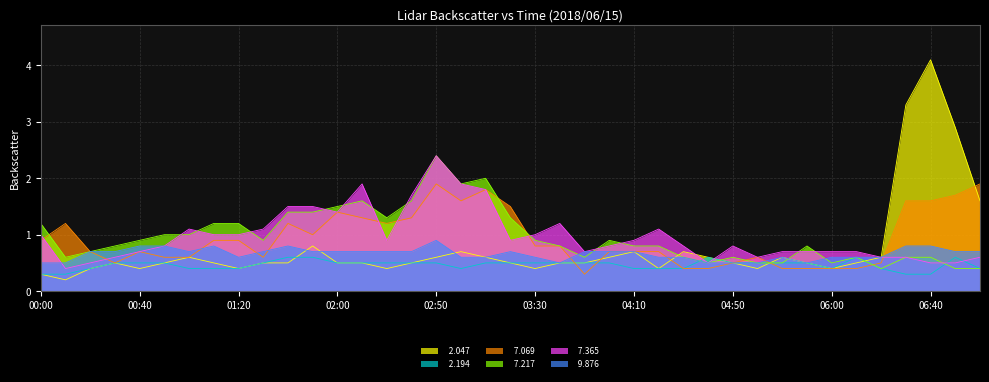

Between 00:40 and 01:50, which series saw the biggest shift?

  7.365